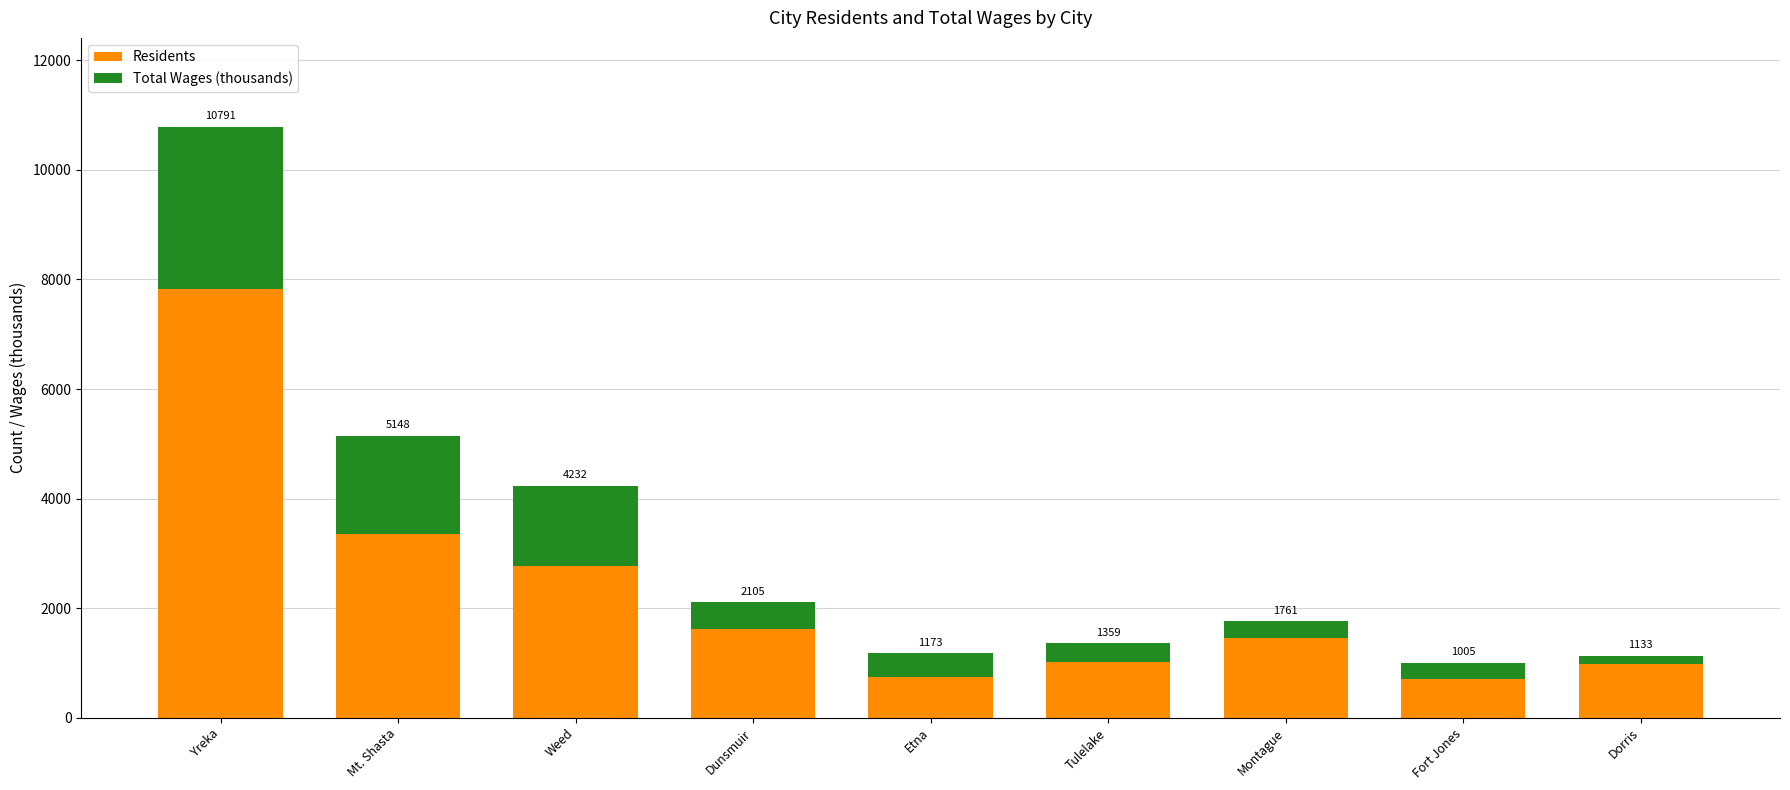

At which label does Residents first exceed 1456?

Yreka